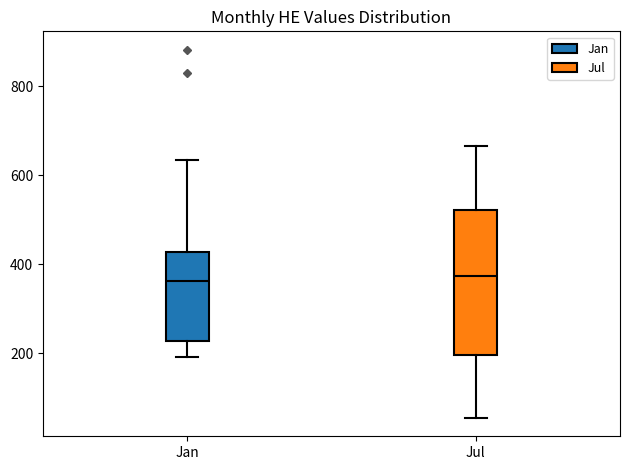

Which box is the tallest, from its lower edge to its upper edge?

Jul